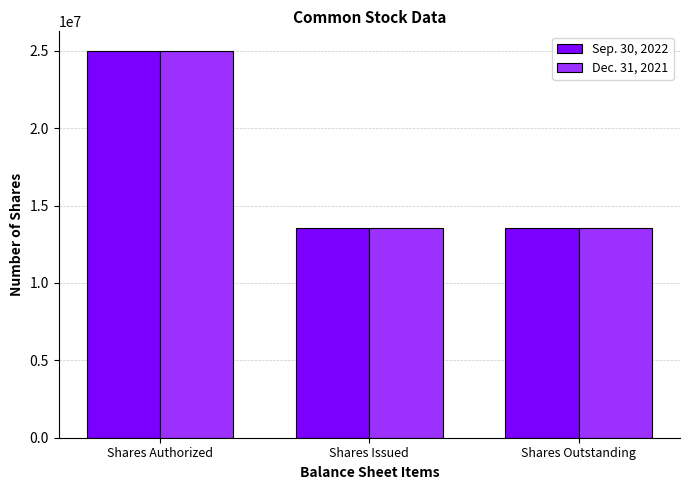

What is the spread (max minus min) of values at Shares Outstanding?

6252